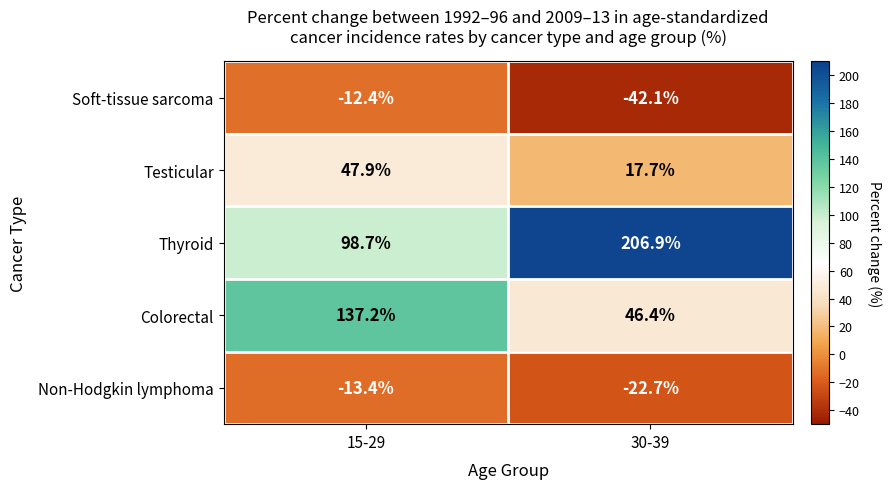

How many values in the Thyroid series are below 206?

1